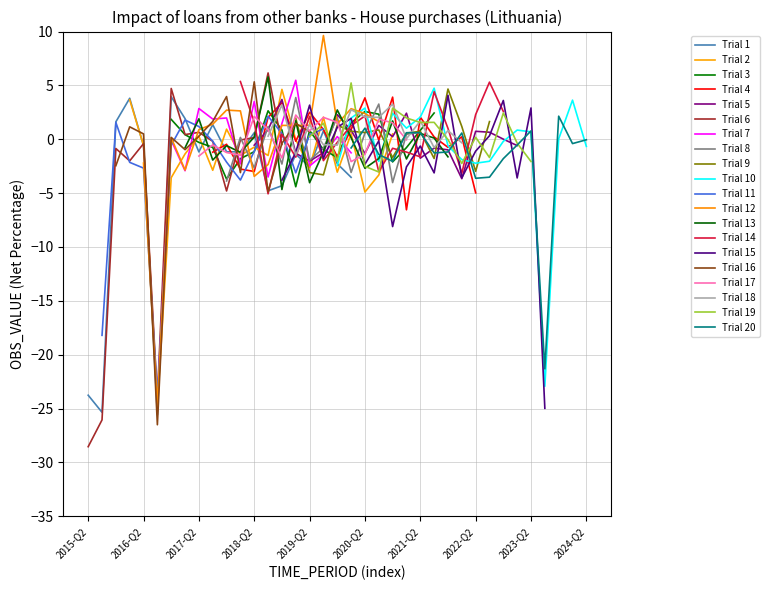

Is this an area chart (filled region under the line)?

No